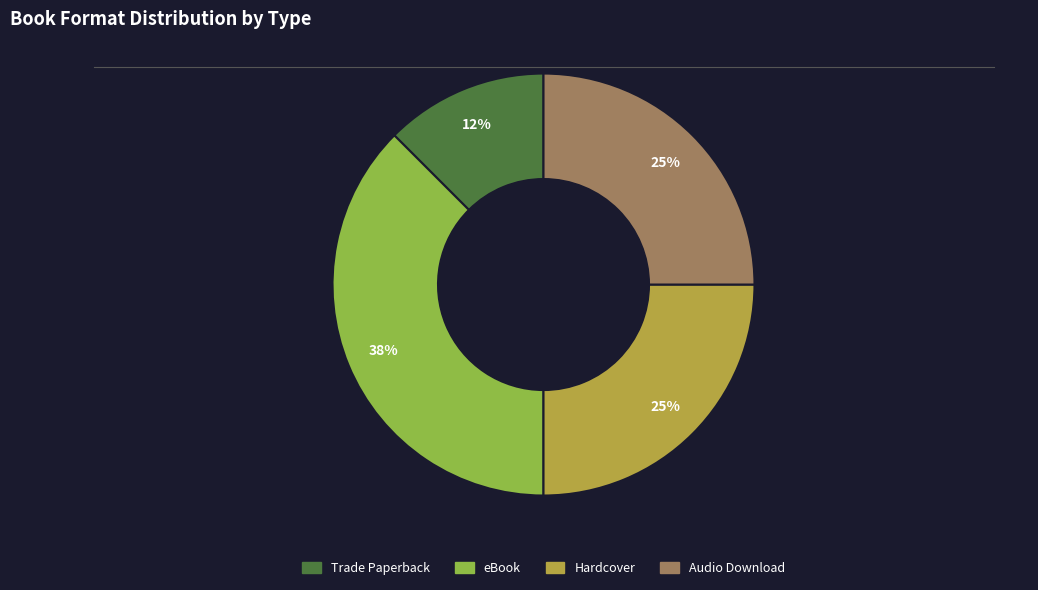

To the nearest percent, what is the average slice percentage?

25%